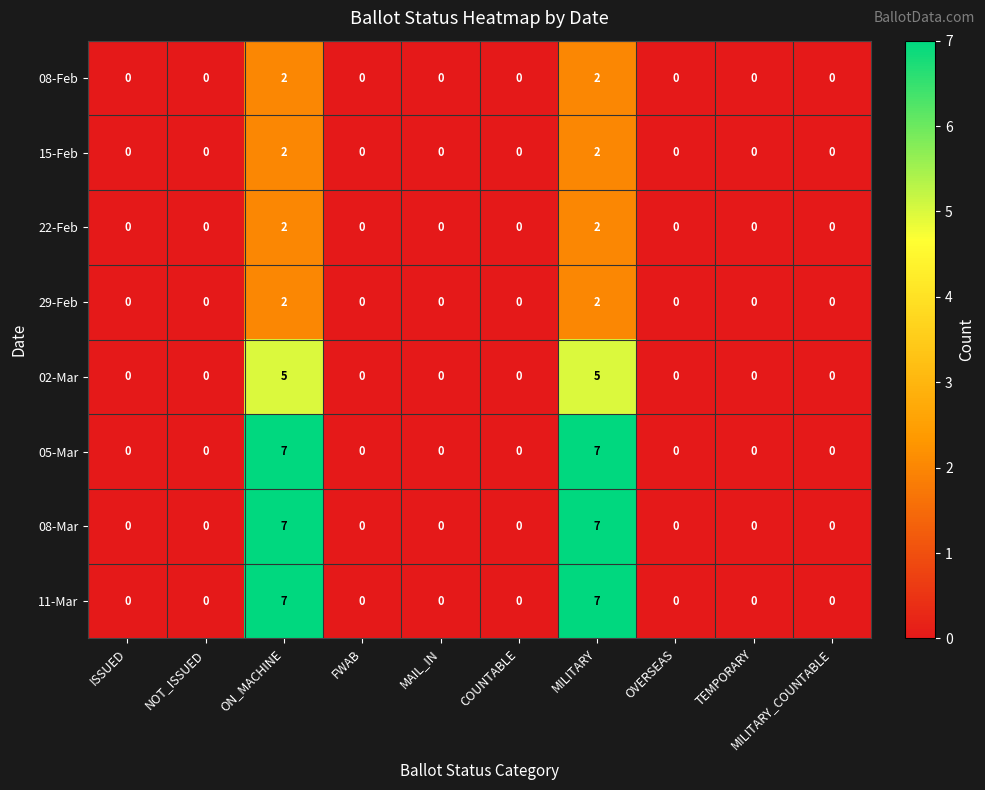

How many 15-Feb values are between 0 and 1?

8